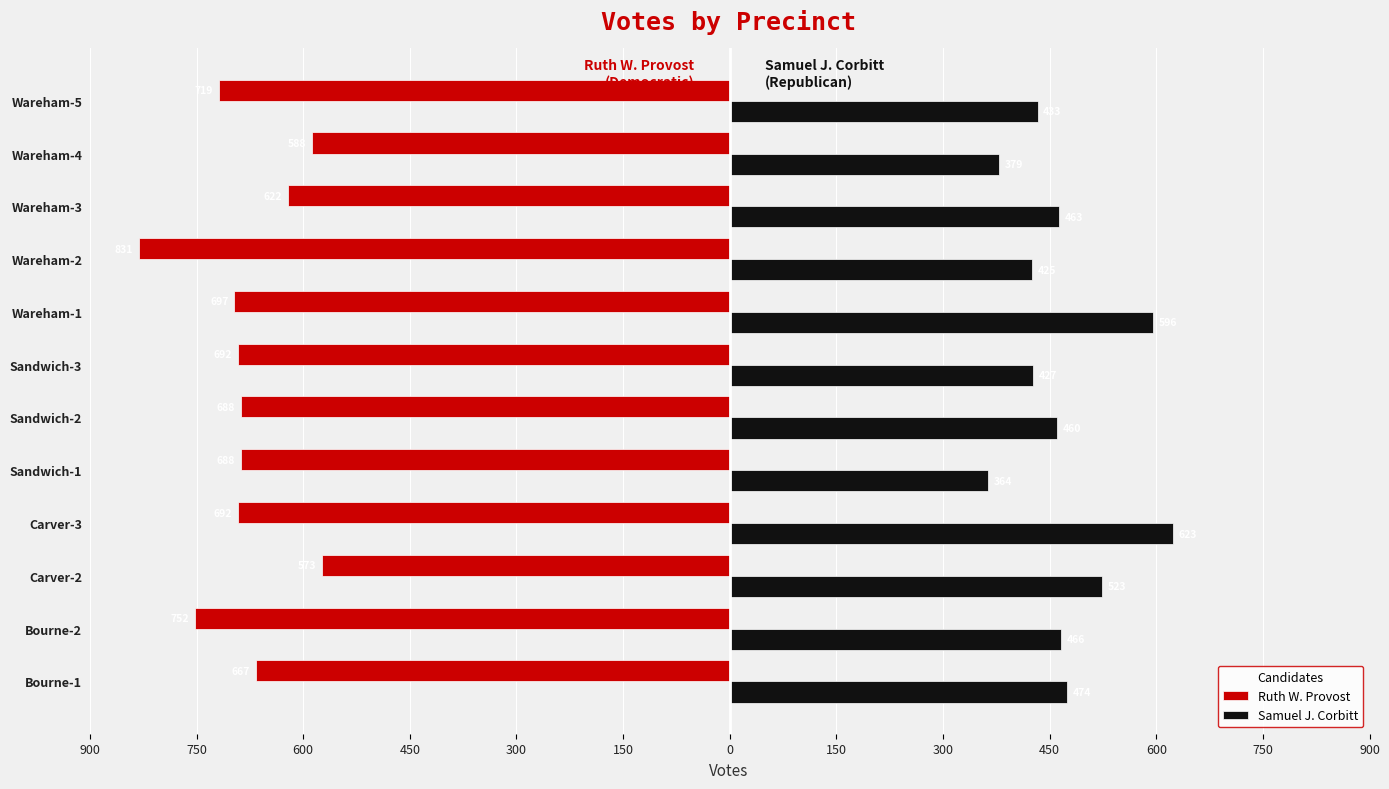

What are all the series names shown in the legend?

Ruth W. Provost, Samuel J. Corbitt